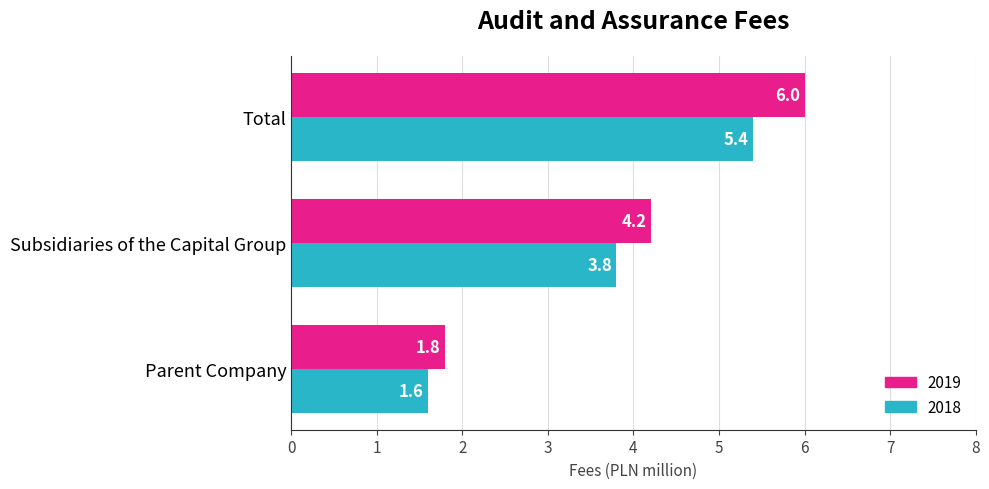

Is it true that 2018 equals 3.8 at Subsidiaries of the Capital Group?

True